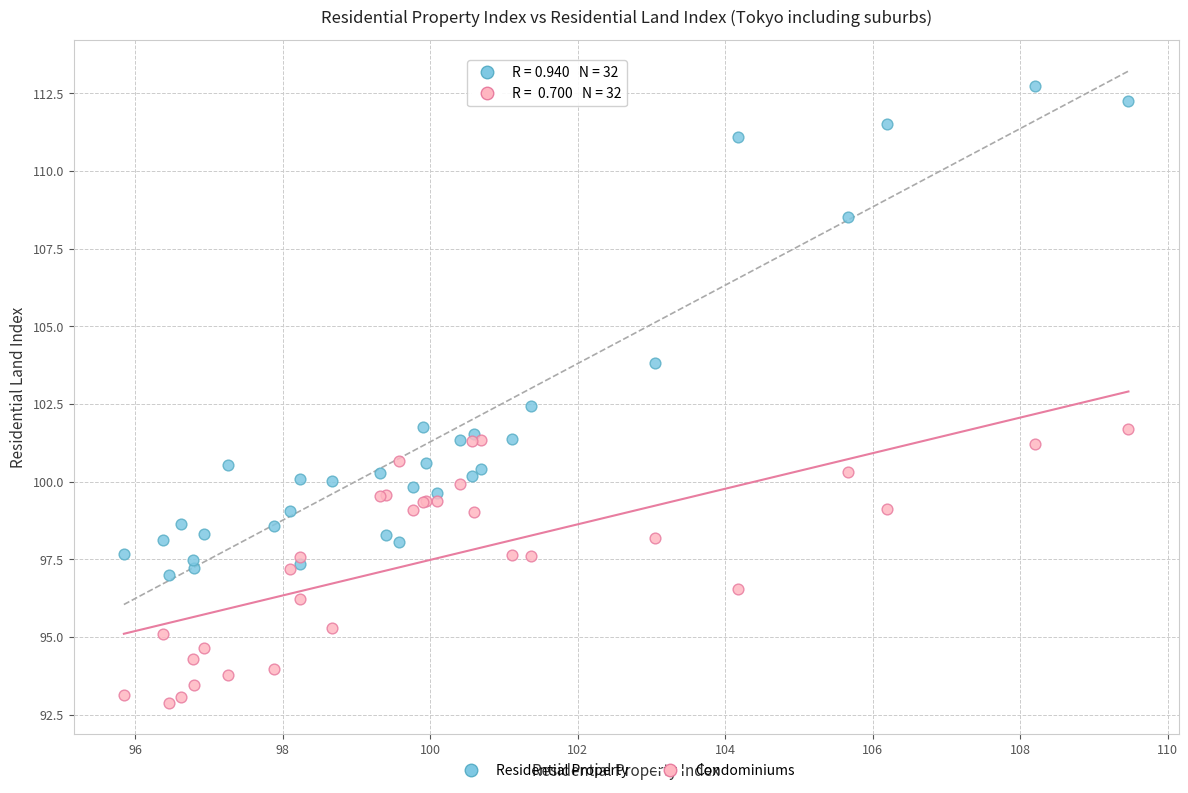

Which series has the largest Y range (max minus min)?

Residential Property